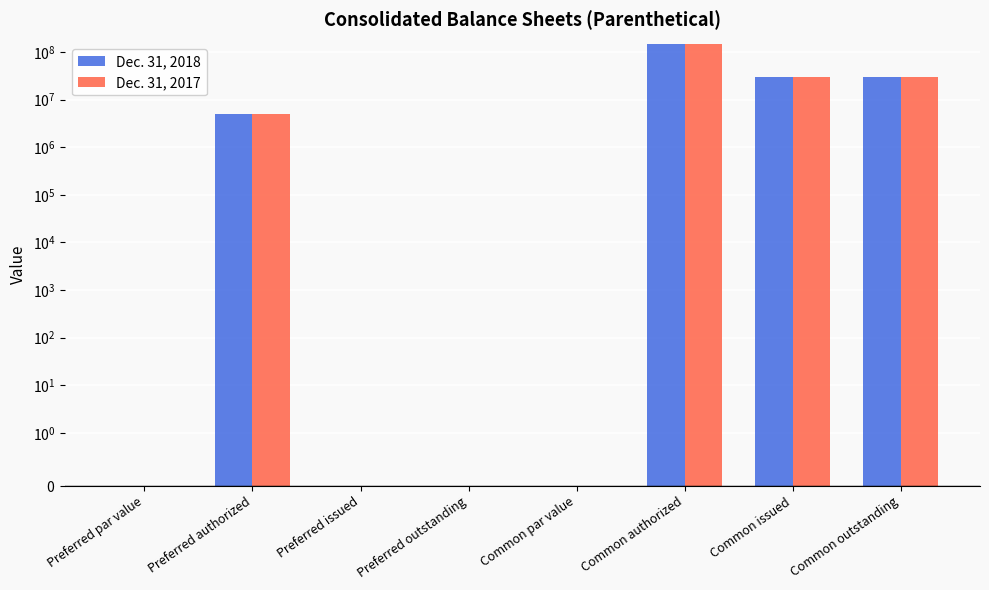

How many values in Dec. 31, 2017 are above zero?

6